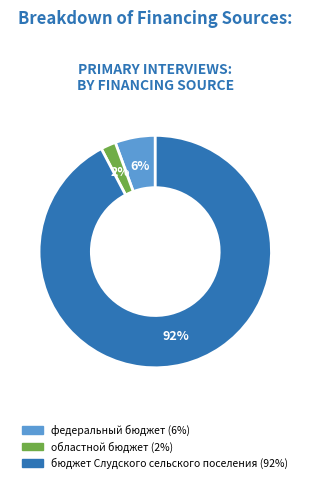

To the nearest percent, what is the average slice percentage?

33%